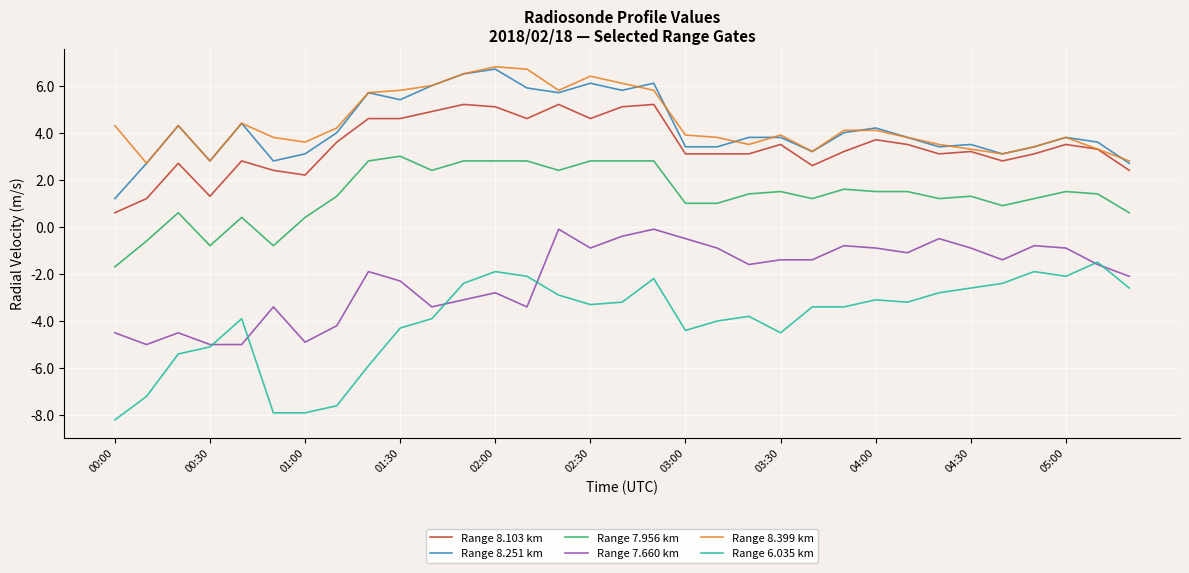

Which series has the largest range (max minus min)?

Range 6.035 km